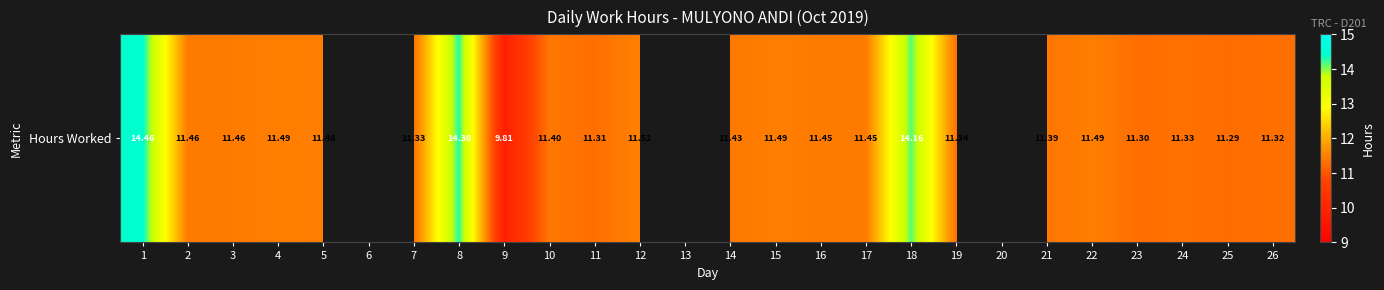

List the labels in order of value, largest first.

1, 8, 18, 12, 4, 15, 22, 5, 2, 3, 16, 17, 14, 10, 21, 19, 7, 24, 26, 11, 23, 25, 9, 6, 13, 20